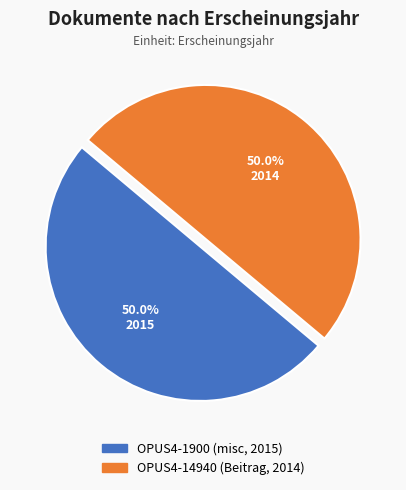

What percentage is NOT represented by OPUS4-1900 (misc, 2015)?

50.0%